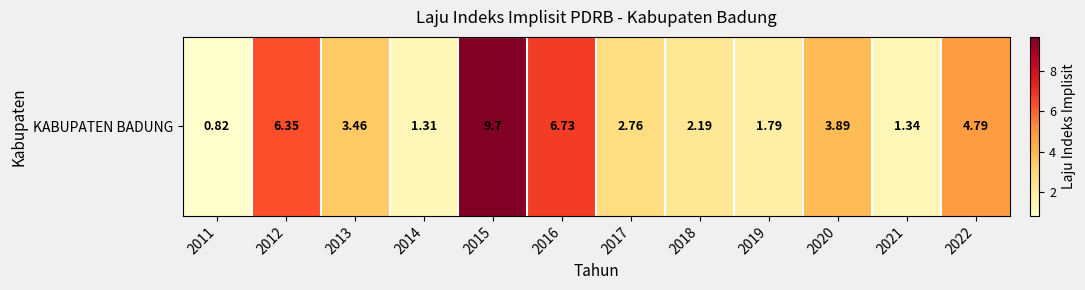

What is the greatest value displayed?

9.7